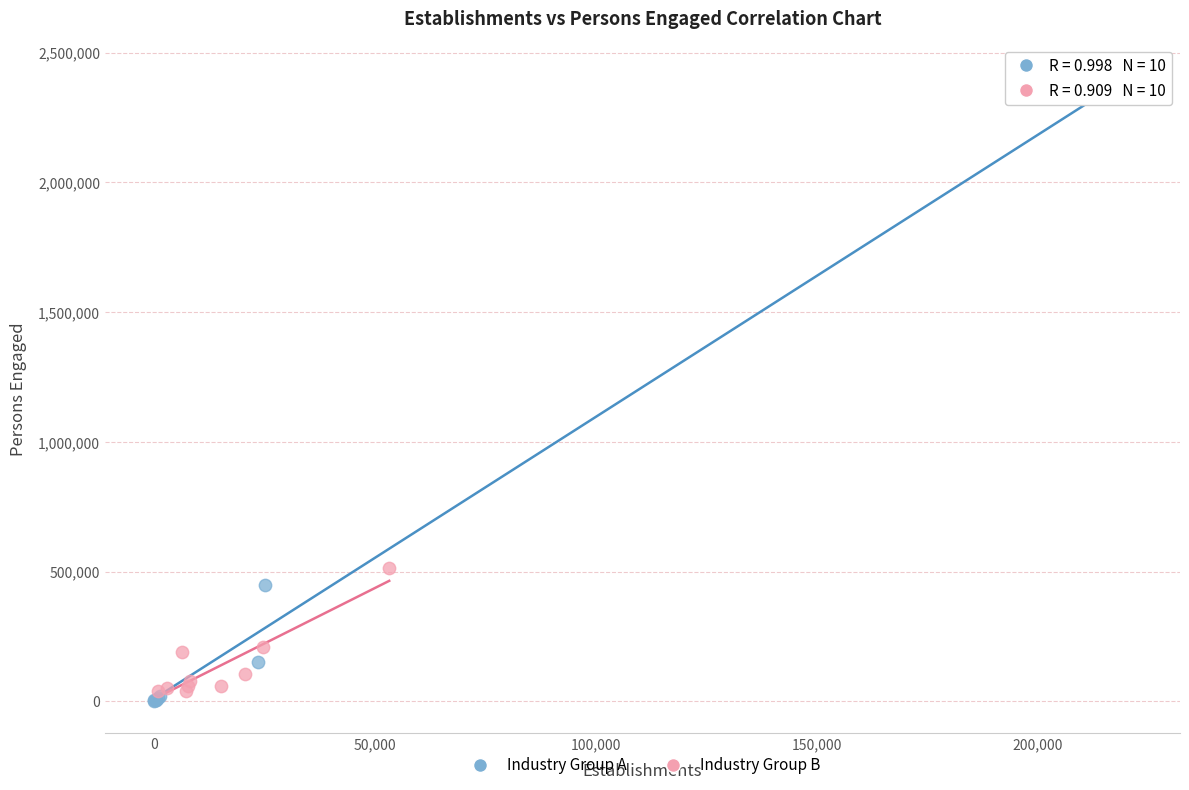

Which series has the widest spread of Y values?

Industry Group A